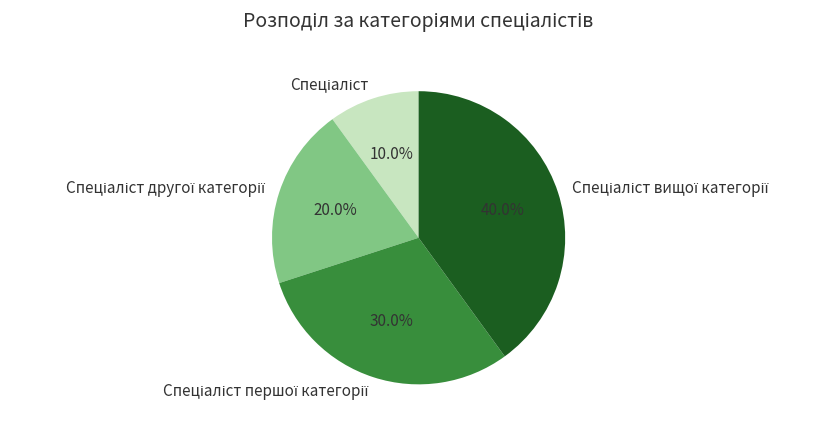

Is there any slice that represents more than half of the pie?

No